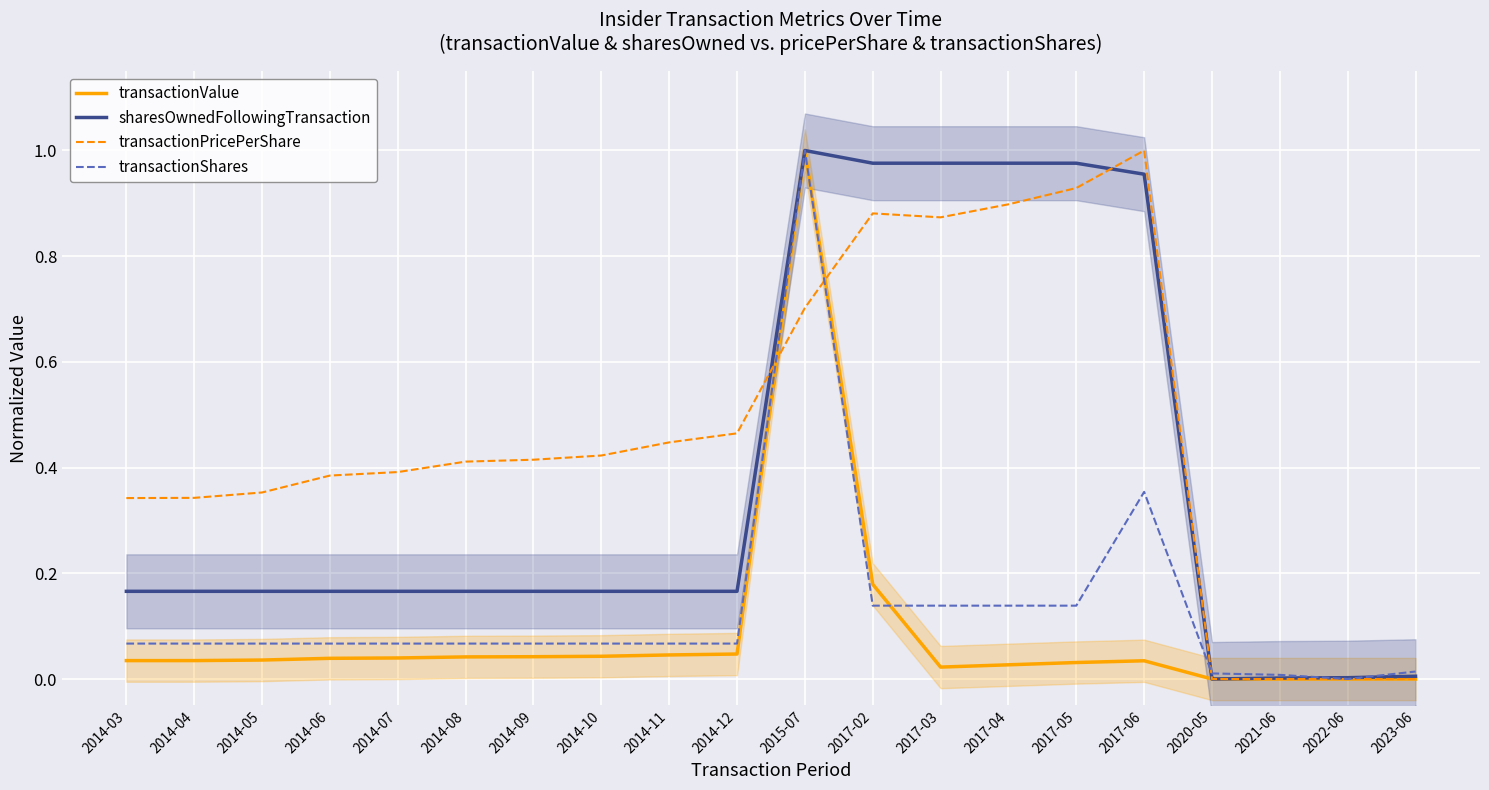

Reading left to right, transcribe all the data shown in this chart.

transactionValue: 2014-03=0.0	2014-04=0.0	2014-05=0.0	2014-06=0.0	2014-07=0.0	2014-08=0.0	2014-09=0.0	2014-10=0.0	2014-11=0.0	2014-12=0.0	2015-07=1.0	2017-02=0.2	2017-03=0.0	2017-04=0.0	2017-05=0.0	2017-06=0.0	2020-05=0.0	2021-06=0.0	2022-06=0.0	2023-06=0.0
sharesOwnedFollowingTransaction: 2014-03=0.2	2014-04=0.2	2014-05=0.2	2014-06=0.2	2014-07=0.2	2014-08=0.2	2014-09=0.2	2014-10=0.2	2014-11=0.2	2014-12=0.2	2015-07=1.0	2017-02=1.0	2017-03=1.0	2017-04=1.0	2017-05=1.0	2017-06=1.0	2020-05=0.0	2021-06=0.0	2022-06=0.0	2023-06=0.0
transactionPricePerShare: 2014-03=0.3	2014-04=0.3	2014-05=0.4	2014-06=0.4	2014-07=0.4	2014-08=0.4	2014-09=0.4	2014-10=0.4	2014-11=0.4	2014-12=0.5	2015-07=0.7	2017-02=0.9	2017-03=0.9	2017-04=0.9	2017-05=0.9	2017-06=1.0	2020-05=0.0	2021-06=0.0	2022-06=0.0	2023-06=0.0
transactionShares: 2014-03=0.1	2014-04=0.1	2014-05=0.1	2014-06=0.1	2014-07=0.1	2014-08=0.1	2014-09=0.1	2014-10=0.1	2014-11=0.1	2014-12=0.1	2015-07=1.0	2017-02=0.1	2017-03=0.1	2017-04=0.1	2017-05=0.1	2017-06=0.4	2020-05=0.0	2021-06=0.0	2022-06=0.0	2023-06=0.0